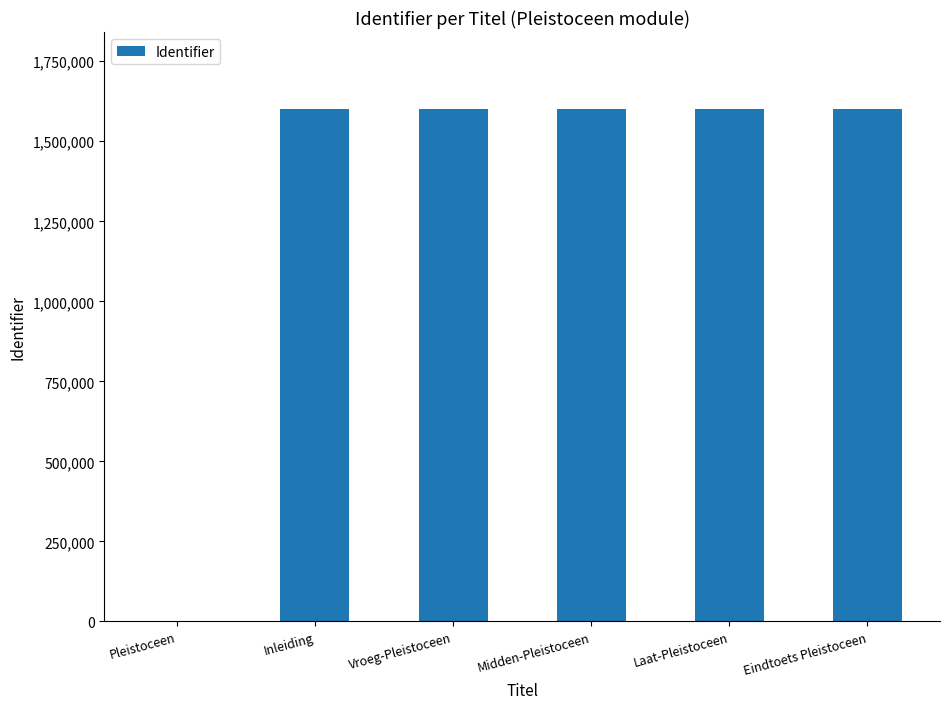

What is the approximate value at Eindtoets Pleistoceen, to the nearest 10?

1601120